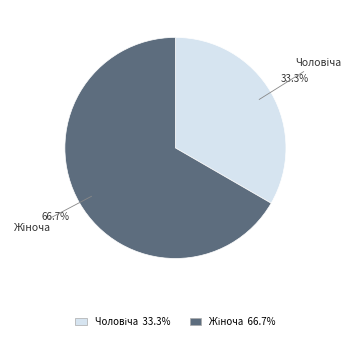

Does any single category account for the majority?

Yes